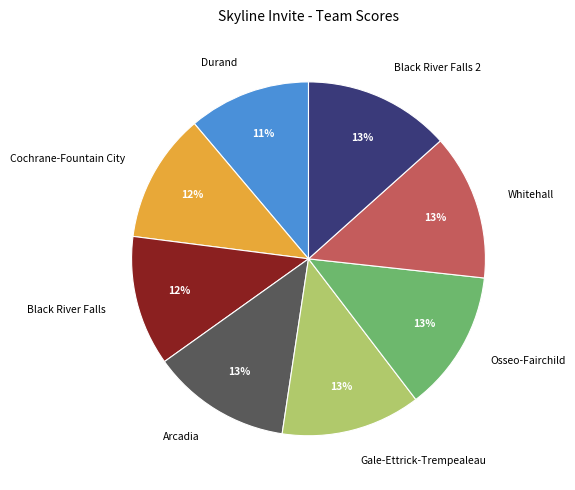

To the nearest percent, what is the difference between the largest and smallest slice percentages?

2%